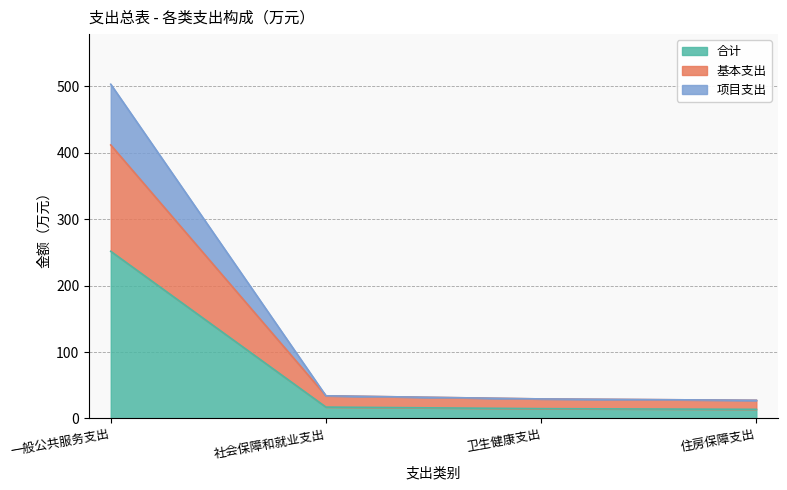

What is the label of the 3rd point from the left?

卫生健康支出